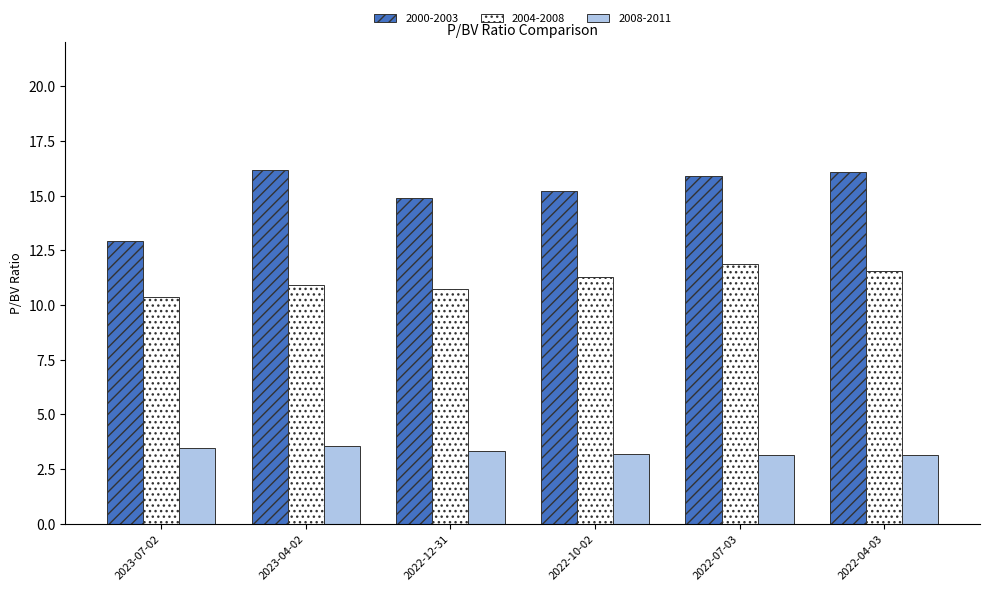

What is the value of the 2004-2008 bar at the 4th from the left?

11.3